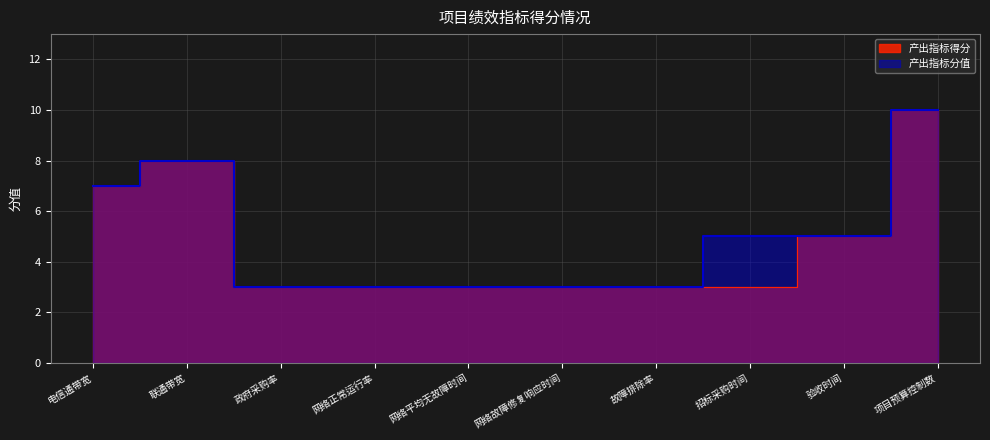

True or false: 产出指标分值 has more than 1 interior local peaks.

False